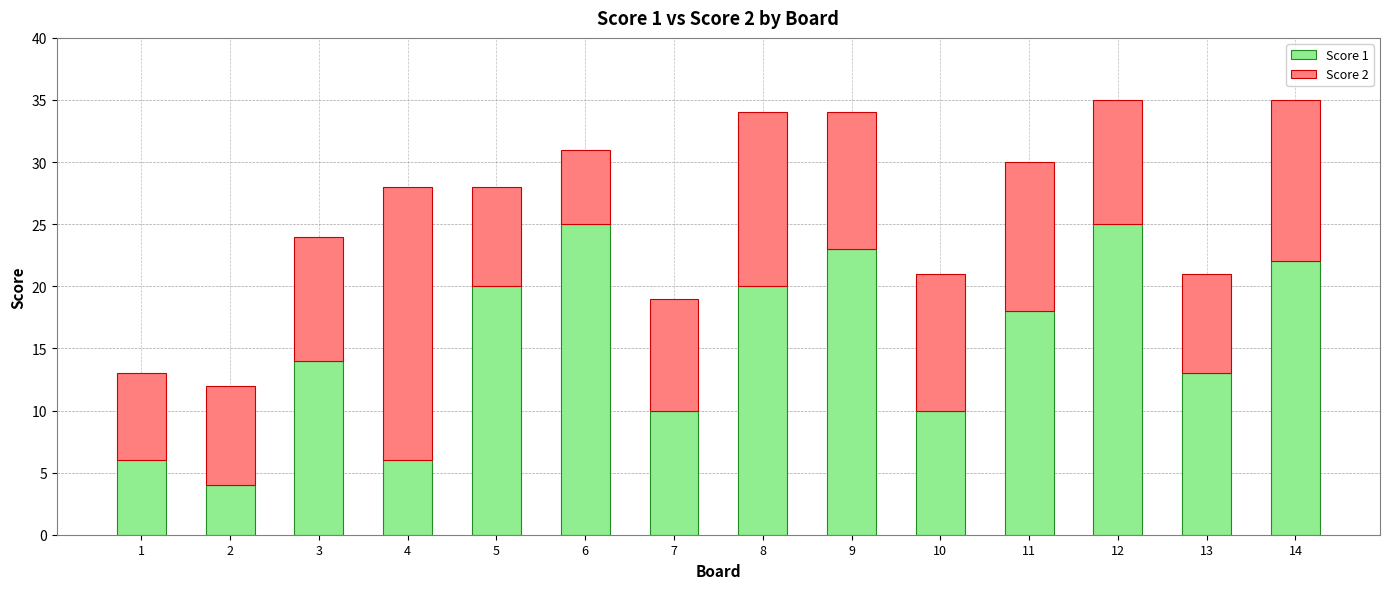

How many values in the Score 1 series are below 18?

7